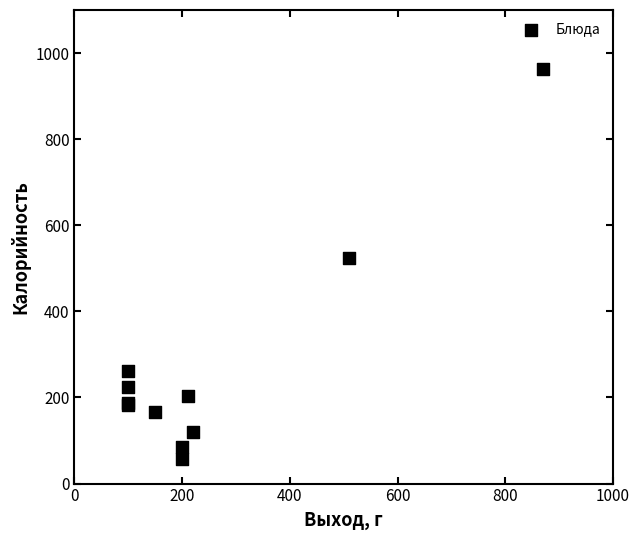

What Y value in the scatter plot is closest to 510?

523.0